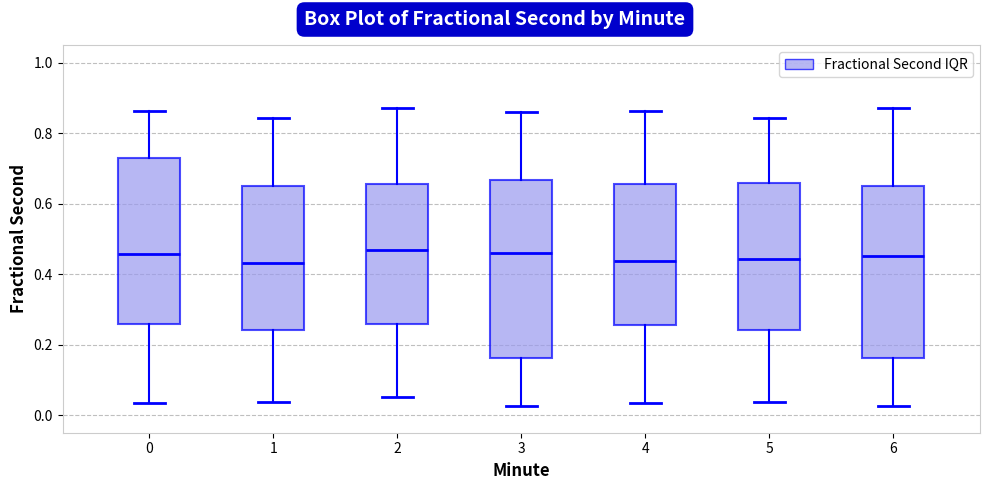

Reading left to right, read every box against the y-axis: the position of its median line, the range the box covers, and the ends of its whiskers. The values are not printed on the chart, so give them approximately, as read against the axis.

0: median 0.46, box 0.26 to 0.72, whiskers 0.04 to 0.86
1: median 0.44, box 0.24 to 0.64, whiskers 0.04 to 0.84
2: median 0.46, box 0.26 to 0.66, whiskers 0.06 to 0.88
3: median 0.46, box 0.16 to 0.66, whiskers 0.02 to 0.86
4: median 0.44, box 0.26 to 0.66, whiskers 0.04 to 0.86
5: median 0.44, box 0.24 to 0.66, whiskers 0.04 to 0.84
6: median 0.46, box 0.16 to 0.64, whiskers 0.02 to 0.88